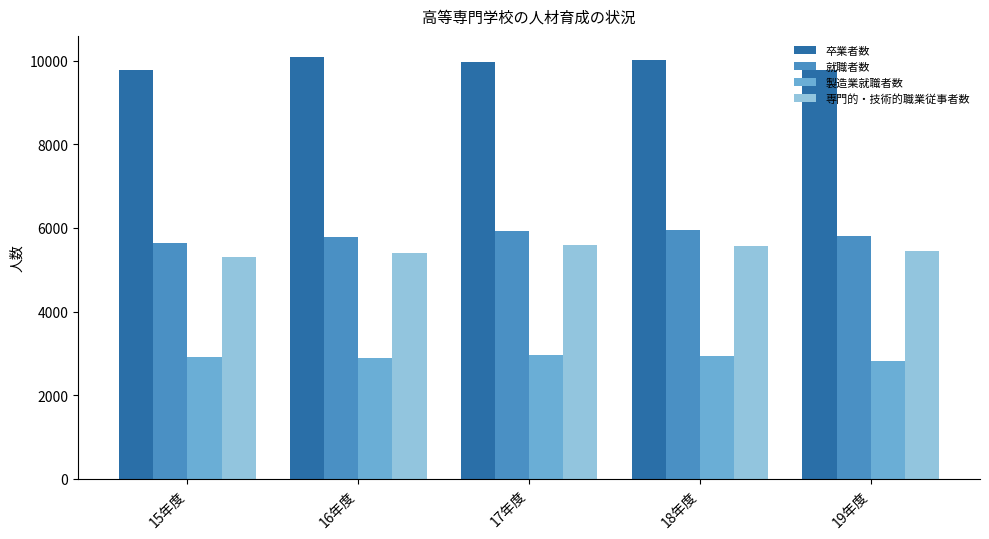

What is the average value of the 就職者数 series?

5821